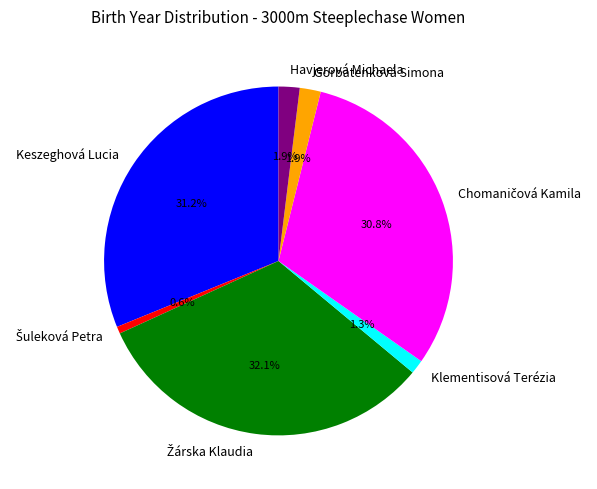

What percentage is NOT represented by Gorbatenková Simona?

98.1%